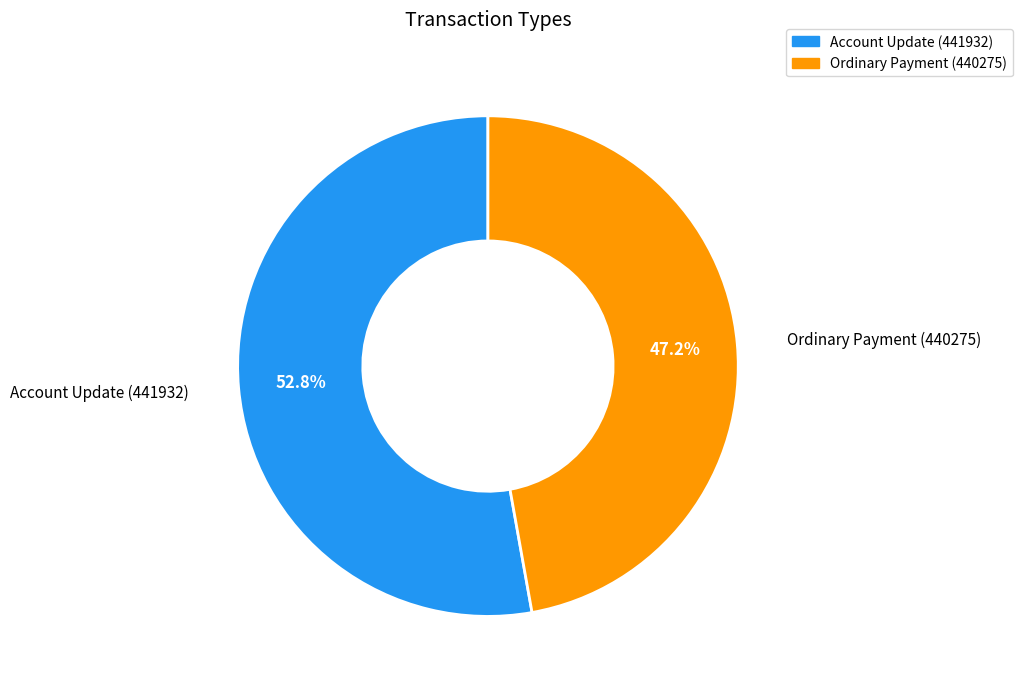

What is the ratio of the value at Account Update (441932) to the value at Ordinary Payment (440275)?

1.1